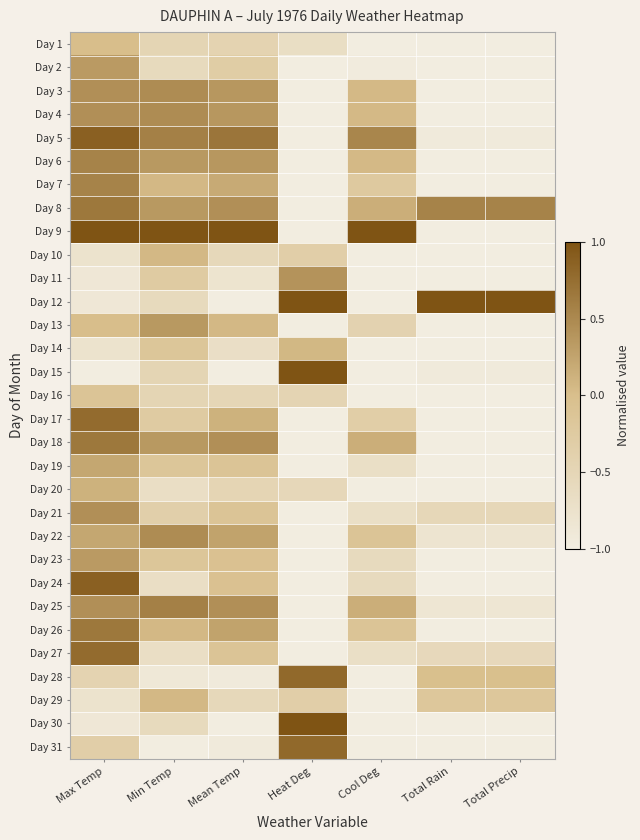

At Min Temp, list the series in order from smallest to largest.

Day 31, Day 28, Day 20, Day 24, Day 27, Day 2, Day 12, Day 30, Day 1, Day 15, Day 16, Day 21, Day 11, Day 17, Day 14, Day 19, Day 23, Day 7, Day 10, Day 26, Day 29, Day 6, Day 8, Day 13, Day 18, Day 3, Day 4, Day 22, Day 5, Day 25, Day 9